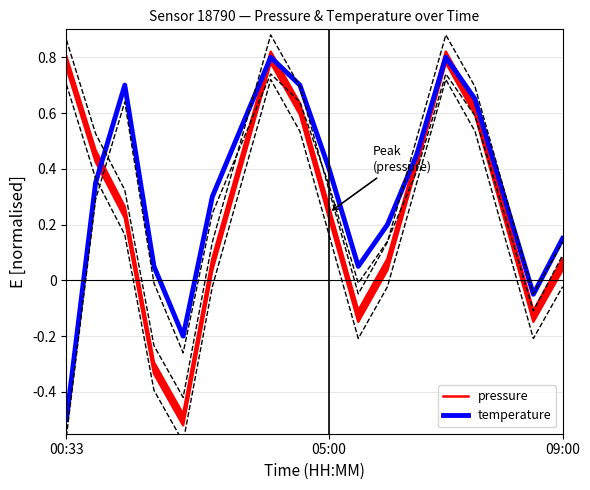

The value of temperature at 11 is 0.2. True or false?

True